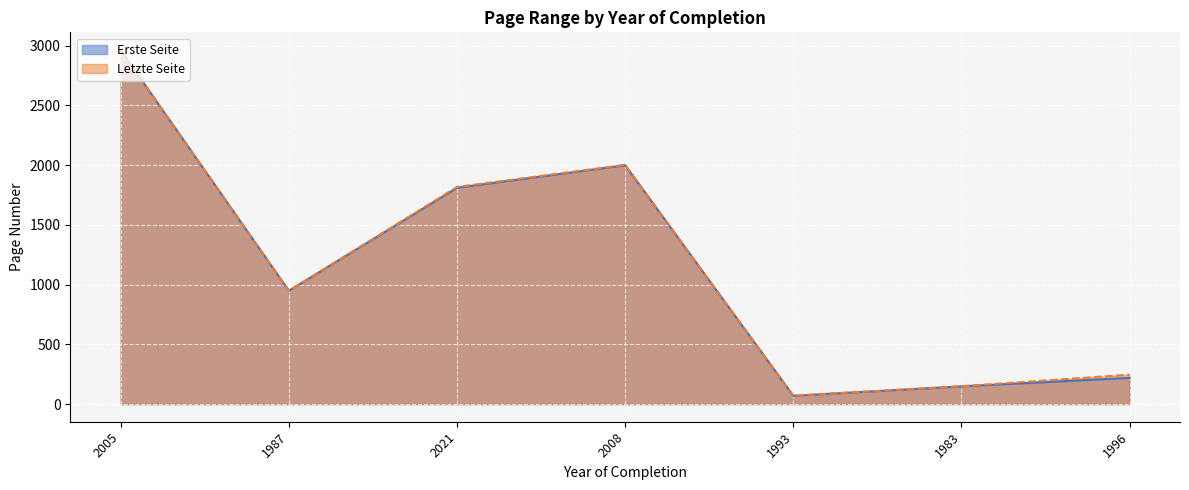

Which series changed the most between 2021 and 1993?

Letzte Seite